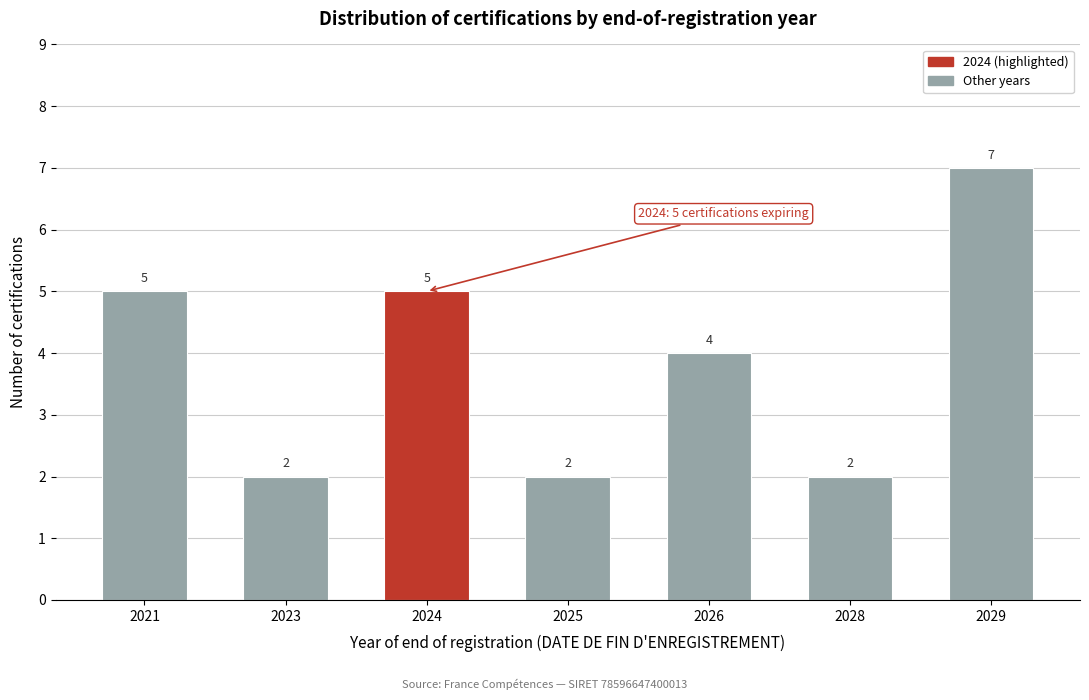

Reading left to right, transcribe all the data shown in this chart.

2021=5	2023=2	2024=5	2025=2	2026=4	2028=2	2029=7